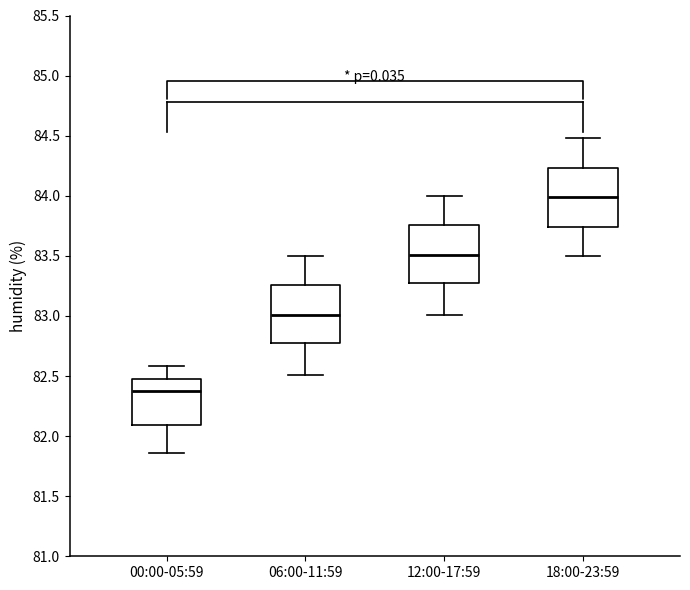

Reading left to right, read every box against the y-axis: the position of its median line, the range the box covers, and the ends of its whiskers. The values are not printed on the chart, so give them approximately, as read against the axis.

00:00-05:59: median 82.40, box 82.10 to 82.50, whiskers 81.85 to 82.60
06:00-11:59: median 83.00, box 82.75 to 83.25, whiskers 82.50 to 83.50
12:00-17:59: median 83.50, box 83.25 to 83.75, whiskers 83.00 to 84.00
18:00-23:59: median 84.00, box 83.75 to 84.25, whiskers 83.50 to 84.50